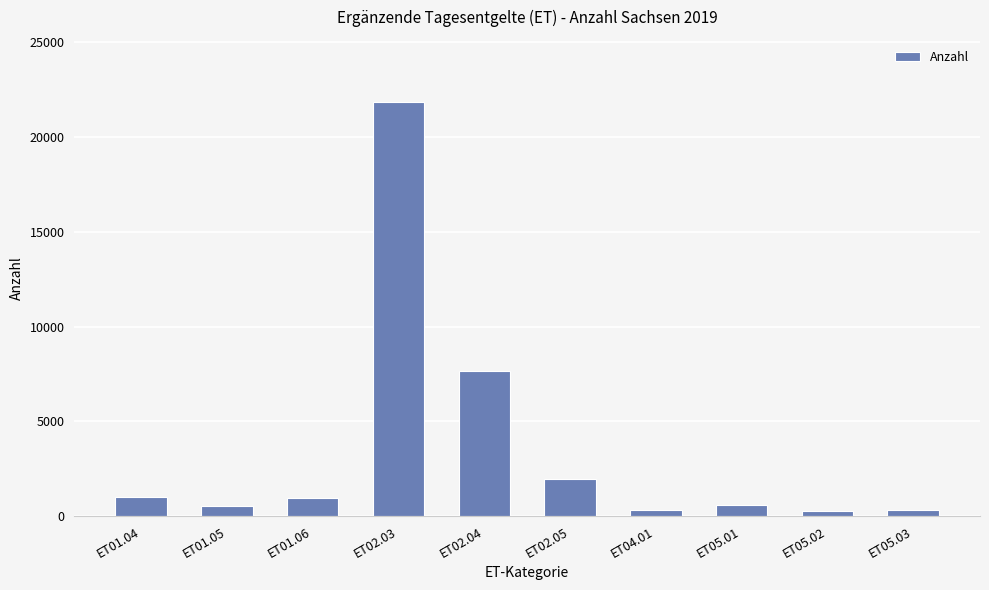

What is the difference between the second highest and second lowest values?

7348